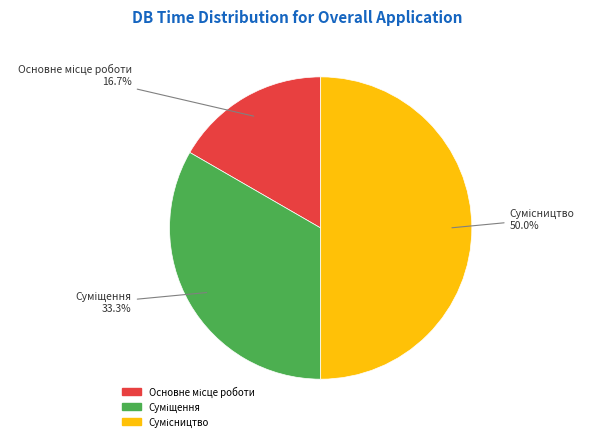

Count the number of slices in the pie.

3